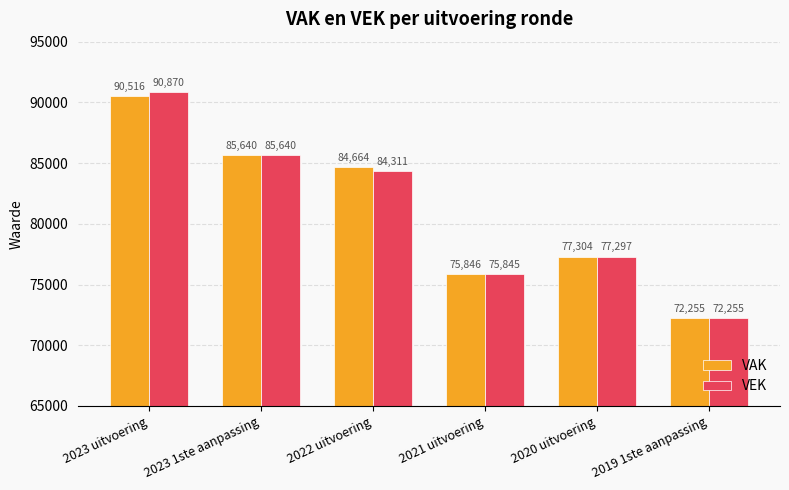

Which series has the largest range (max minus min)?

VEK